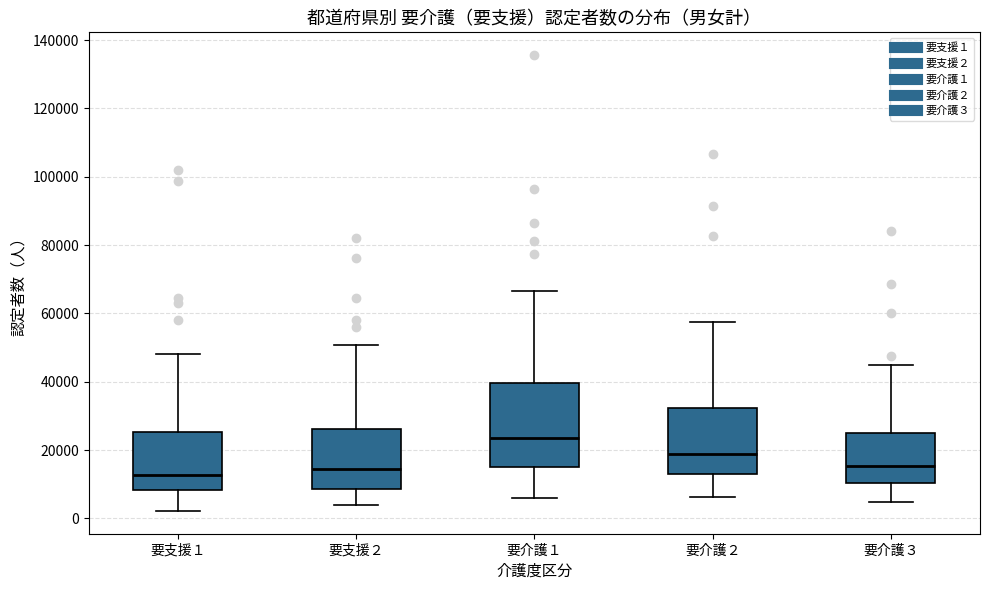

Reading left to right, transcribe this box plot: for each box, give where its median line is, the range the box spans, and where its two whiskers end, as read against the y-axis. The values are not printed on the chart, so give them approximately, as read against the axis.

要支援１: median 12000, box 8000 to 26000, whiskers 2000 to 48000
要支援２: median 14000, box 8000 to 26000, whiskers 4000 to 50000
要介護１: median 24000, box 14000 to 40000, whiskers 6000 to 66000
要介護２: median 18000, box 12000 to 32000, whiskers 6000 to 58000
要介護３: median 16000, box 10000 to 24000, whiskers 4000 to 44000